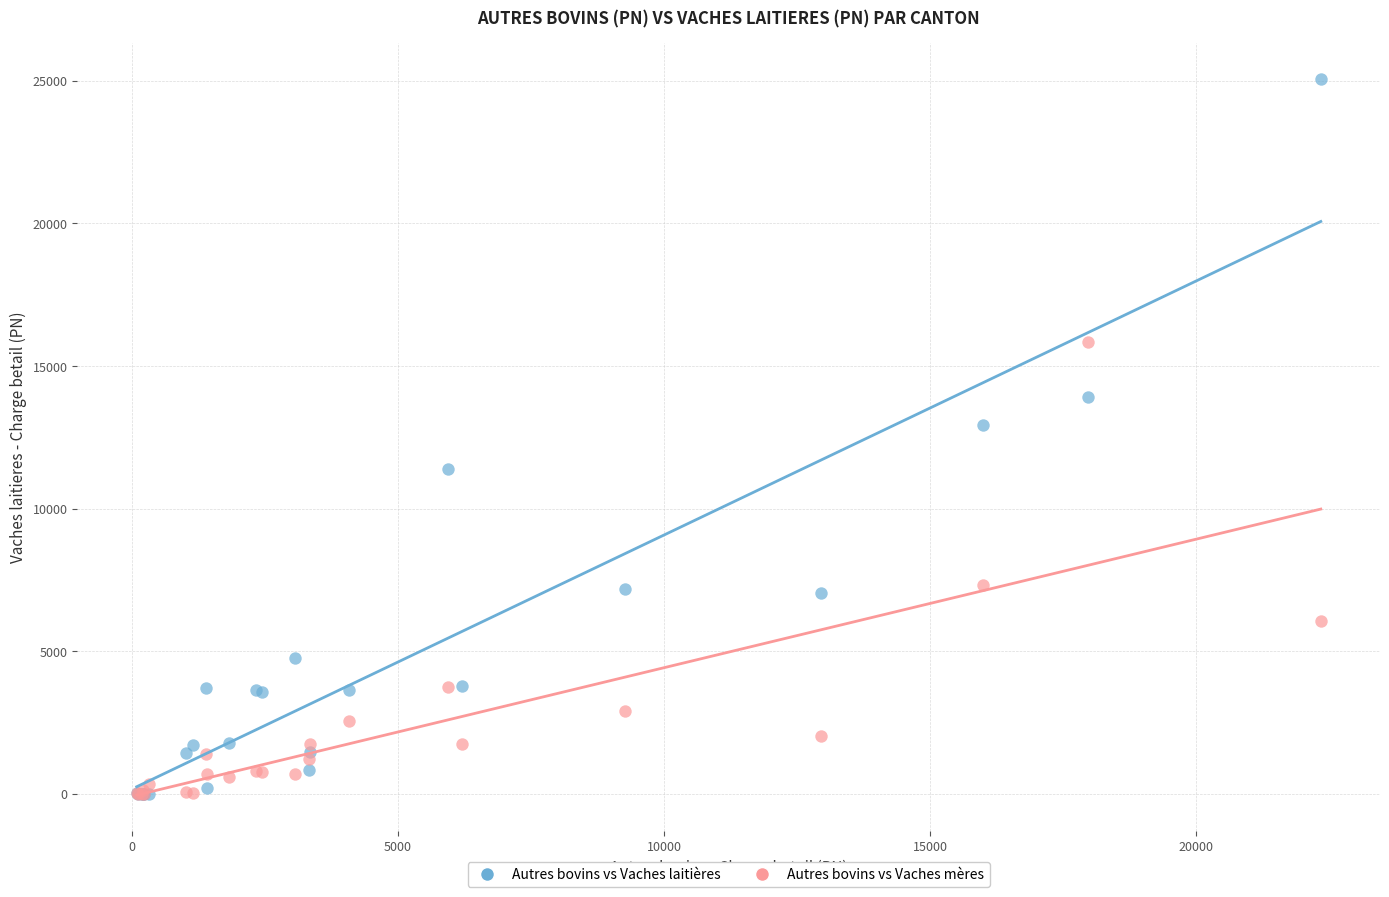

Across all series, what Y value is closest to 12533?

12938.4